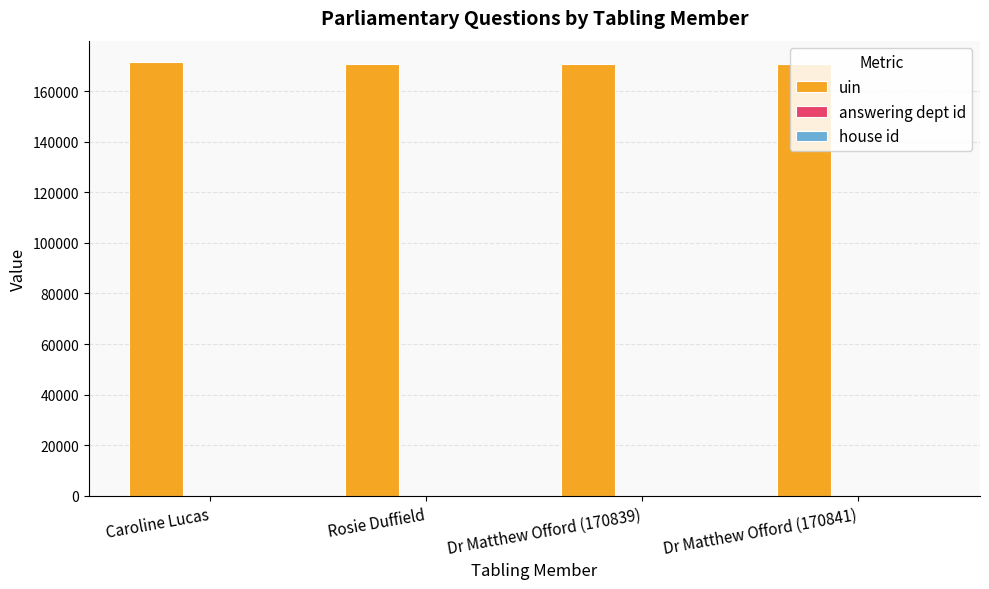

True or false: uin has a value of 59643 at Rosie Duffield.

False